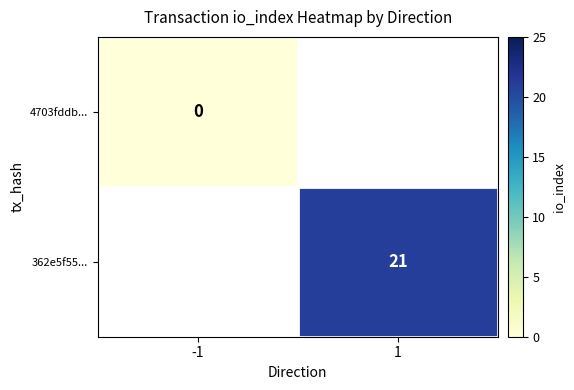

Which label corresponds to the smallest value in the chart?

-1